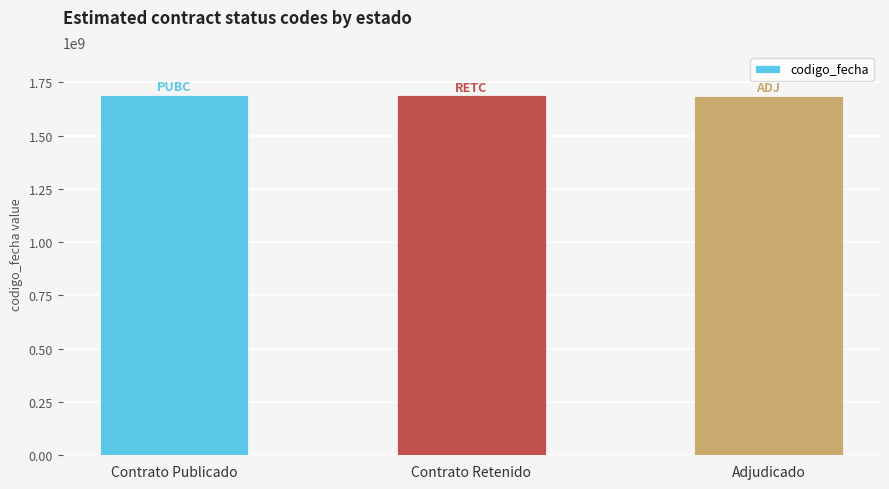

What is the label of the 1st bar from the left?

Contrato Publicado